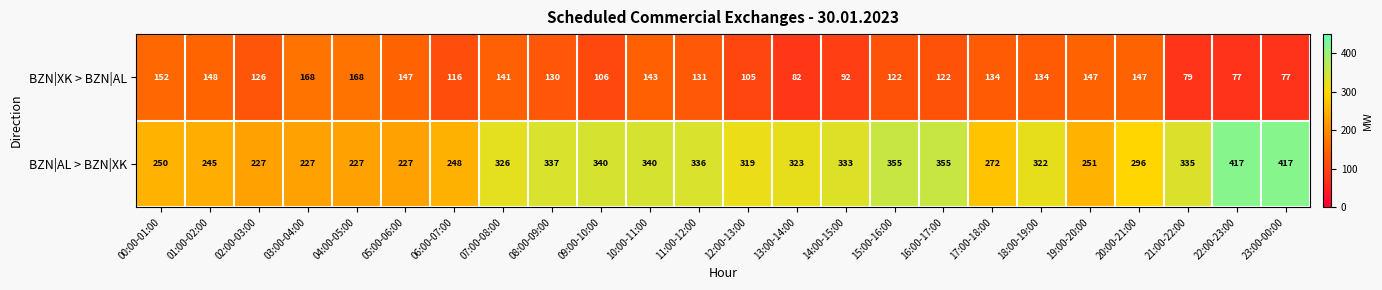

Which series changed the most between 00:00-01:00 and 04:00-05:00?

BZN|AL > BZN|XK